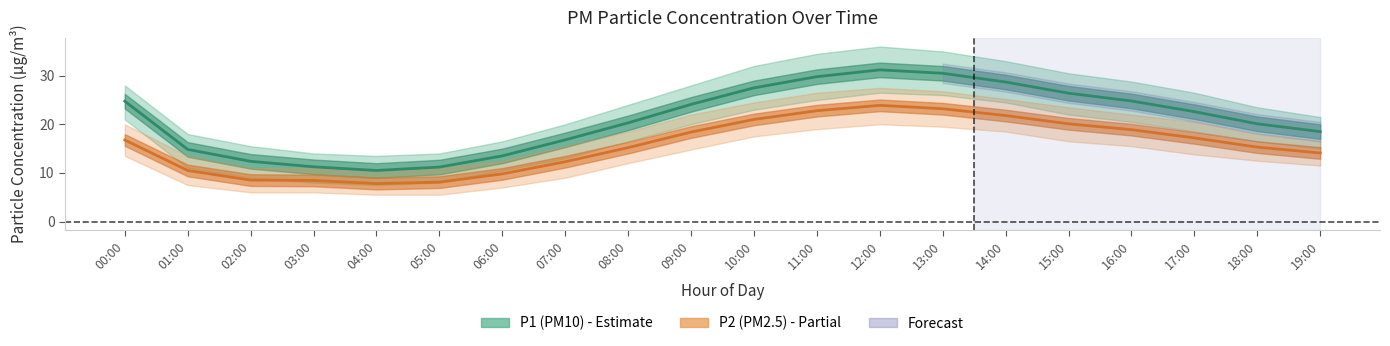

Reading left to right, list all the values displayed in this chart.

P1 (PM10): 00:00=24.8	01:00=14.8	02:00=12.4	03:00=11.2	04:00=10.5	05:00=11.2	06:00=13.5	07:00=16.8	08:00=20.3	09:00=24.1	10:00=27.5	11:00=29.8	12:00=31.2	13:00=30.5	14:00=28.7	15:00=26.4	16:00=24.8	17:00=22.6	18:00=20.1	19:00=18.5
P2 (PM2.5): 00:00=16.8	01:00=10.5	02:00=8.5	03:00=8.4	04:00=7.8	05:00=8.1	06:00=9.8	07:00=12.3	08:00=15.2	09:00=18.4	10:00=21.0	11:00=22.8	12:00=23.9	13:00=23.2	14:00=21.8	15:00=20.1	16:00=18.9	17:00=17.2	18:00=15.3	19:00=14.1